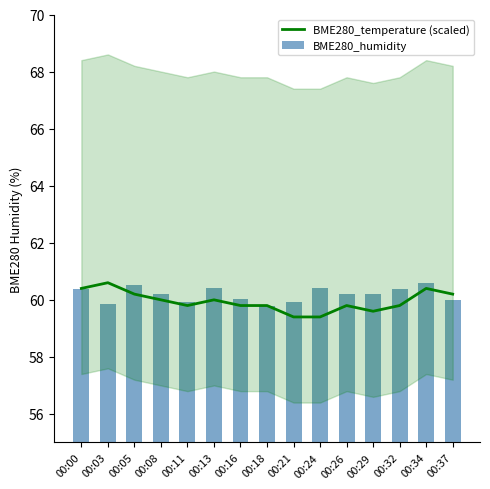

Read the BME280_temperature (scaled) value at 00:16.

59.8